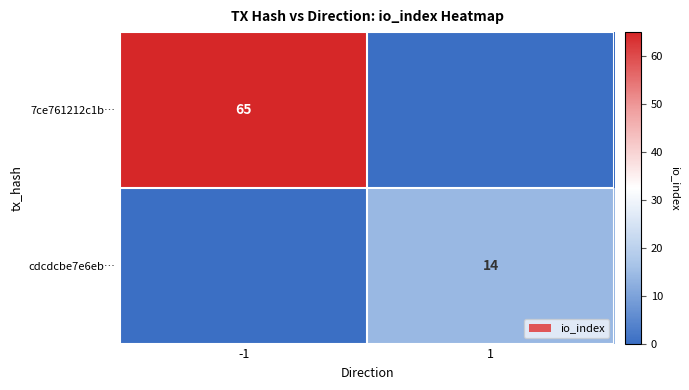

The value of cdcdcbe7e6eb… at 1 is 3. True or false?

False